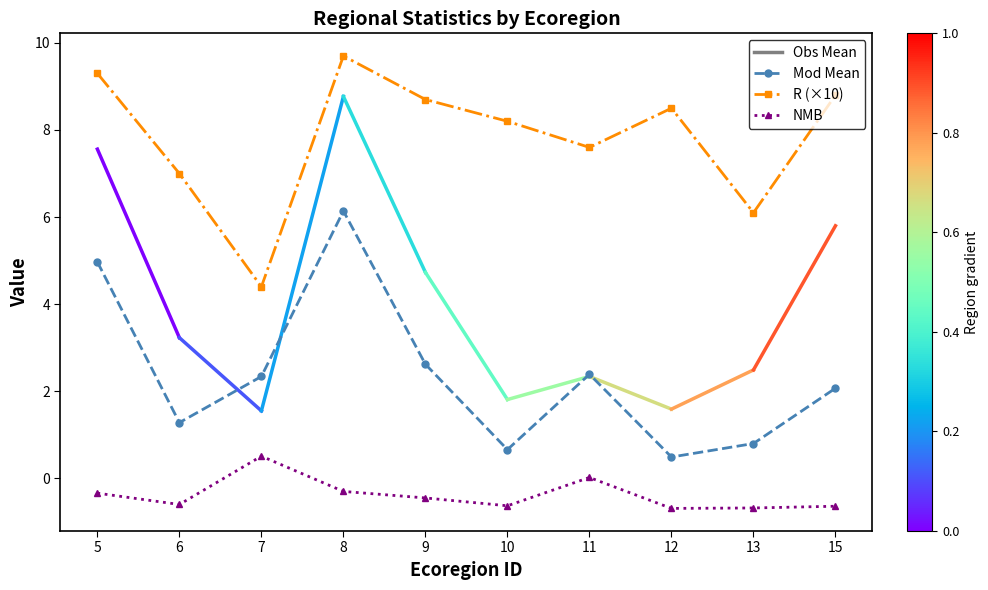

Count the number of categories in the chart.

10